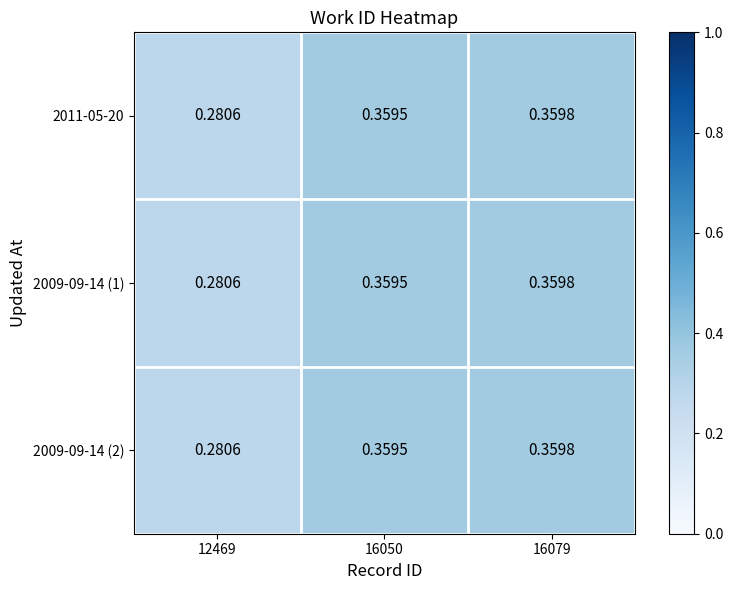

Is the value of 2009-09-14 (2) at 16079 greater than the value of 2011-05-20 at 16050?

Yes